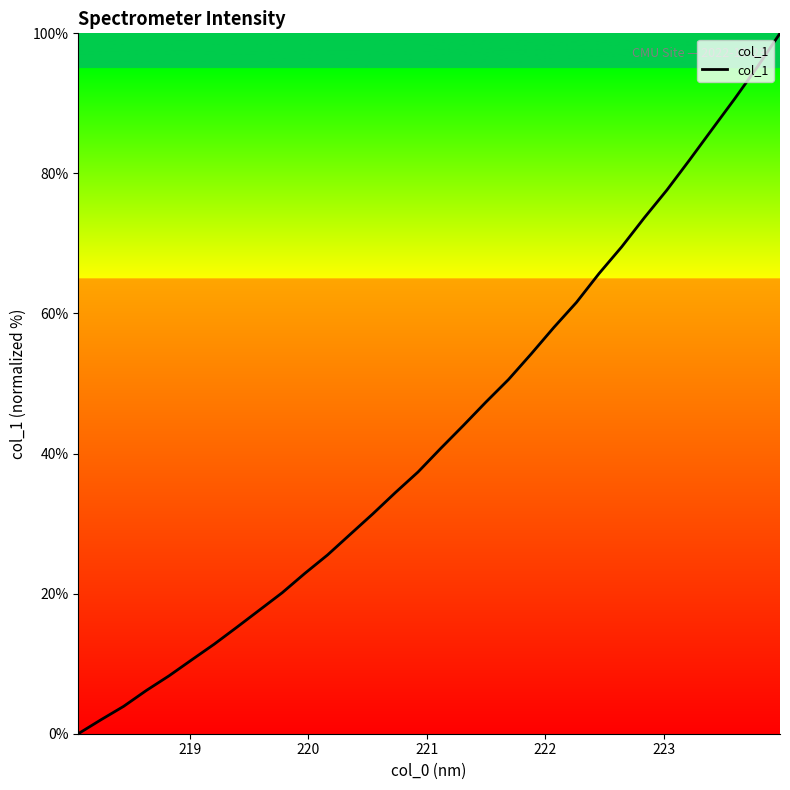

What is the difference between the maximum and minimum values?

100.0